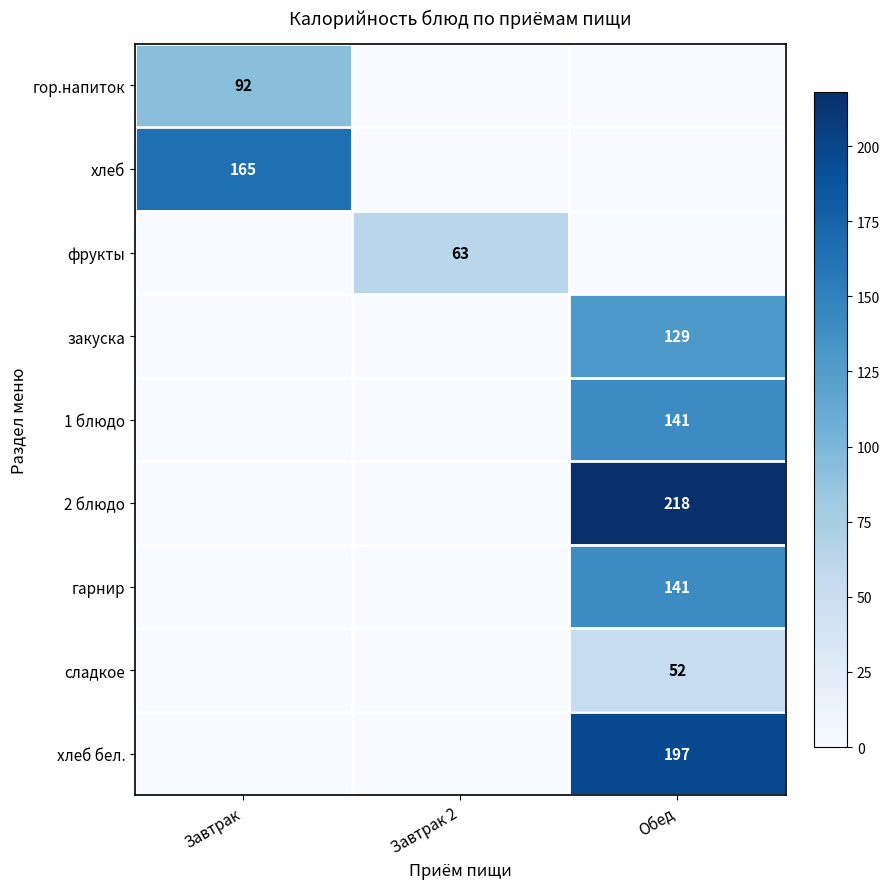

True or false: хлеб бел. has a value of 197 at Обед.

True